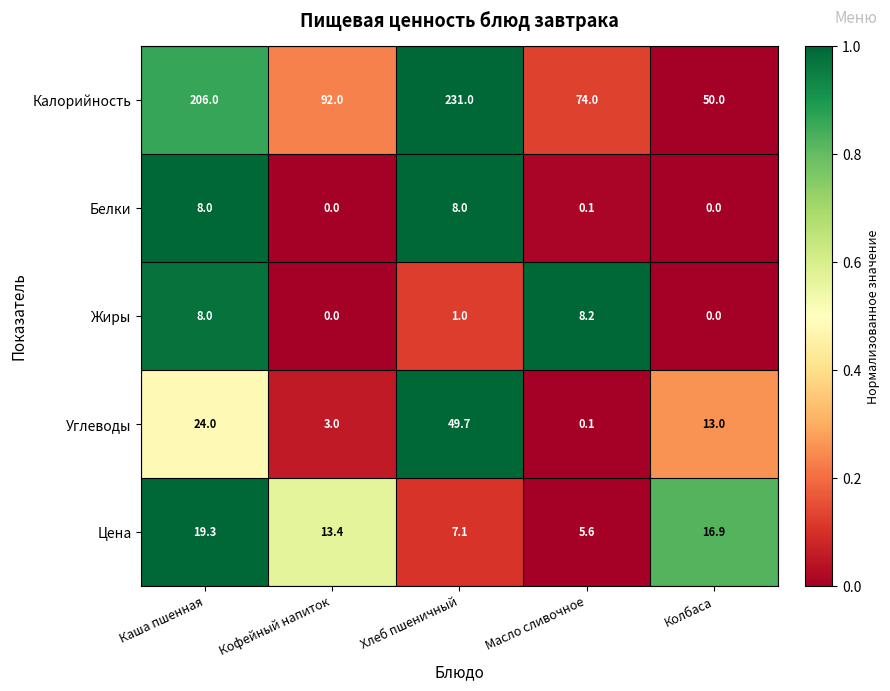

Where is Белки nearest to the value 4?

Масло сливочное